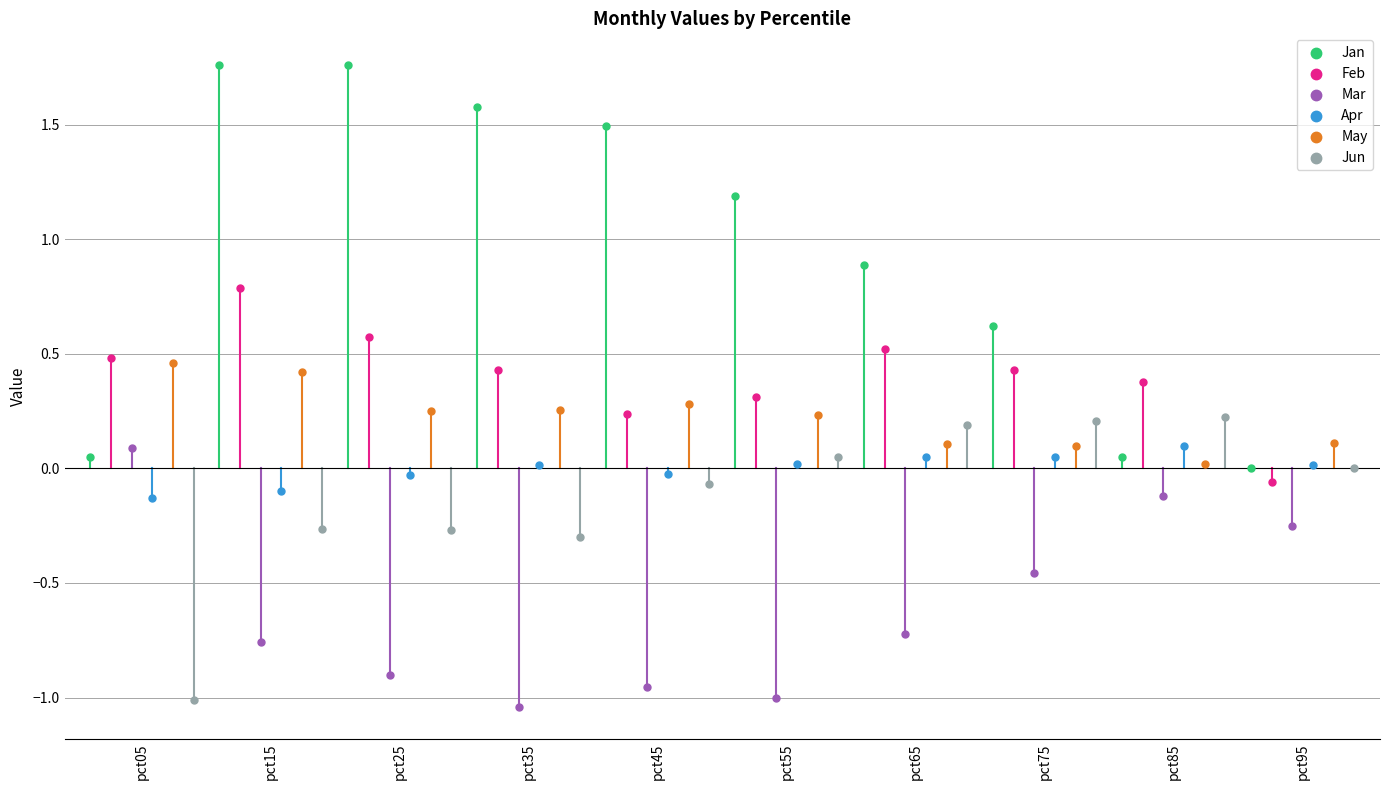

Which series contains the lowest Y value?

Mar